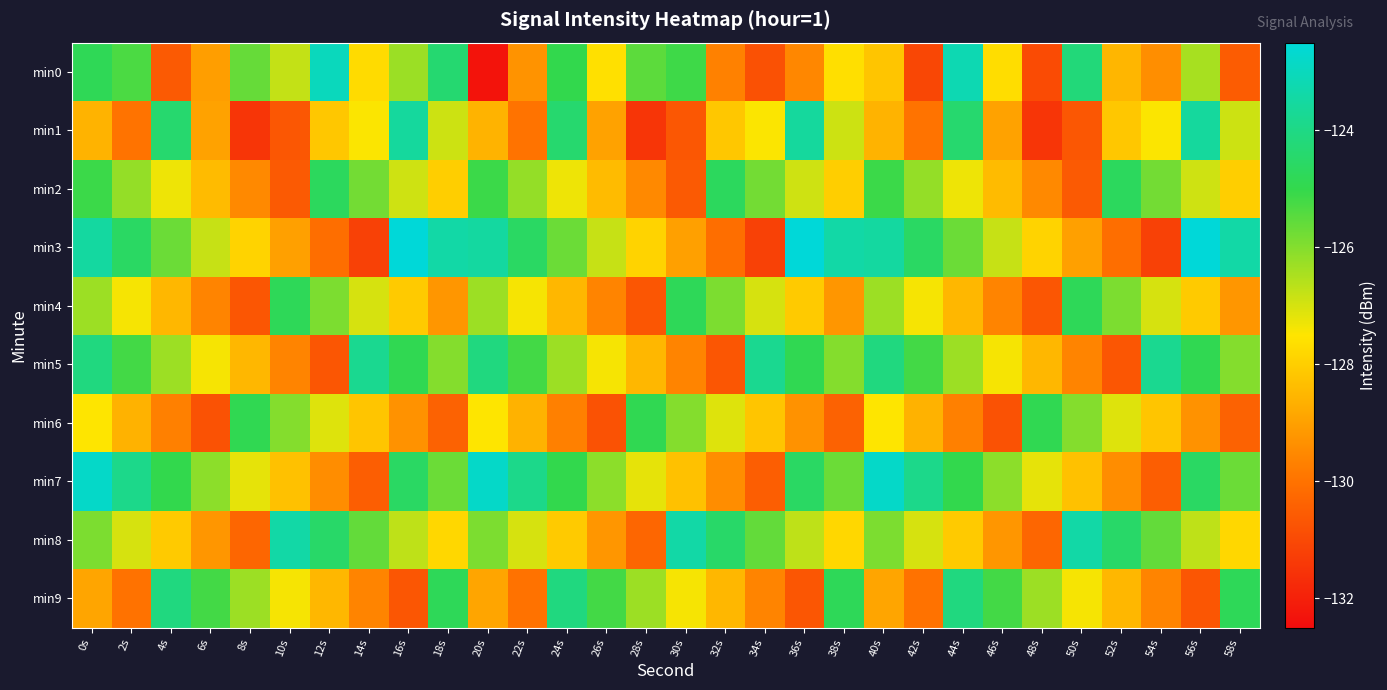

What is the greatest value displayed?

-122.3